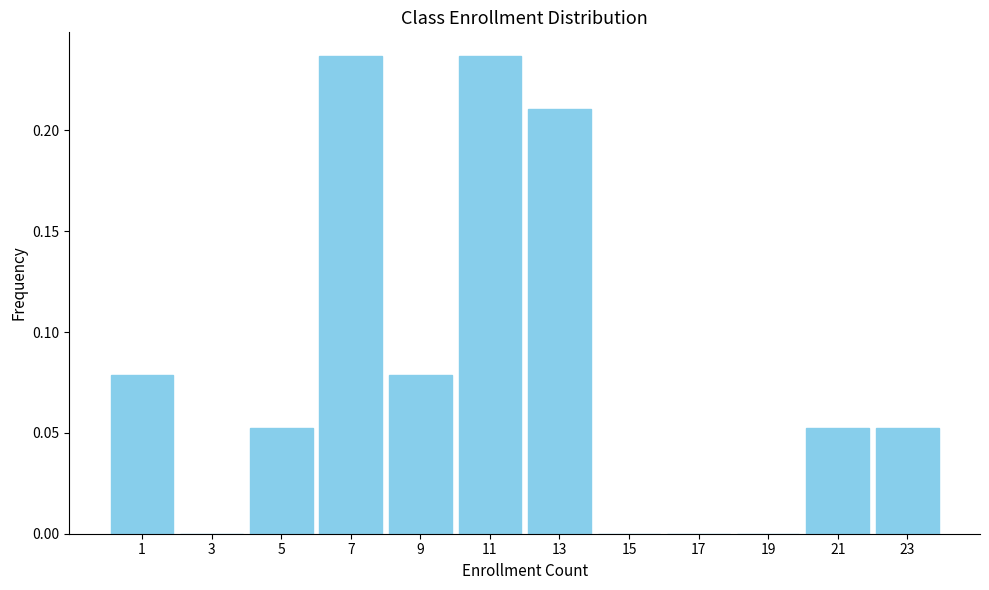

Reading left to right, transcribe this chart: for each bar, give the range it covers on the x-axis and its height. The values are not printed on the chart, so give them approximately, as read against the axis.

0 to 2: 0.080
2 to 4: 0
4 to 6: 0.055
6 to 8: 0.235
8 to 10: 0.080
10 to 12: 0.235
12 to 14: 0.210
14 to 16: 0
16 to 18: 0
18 to 20: 0
20 to 22: 0.055
22 to 24: 0.055